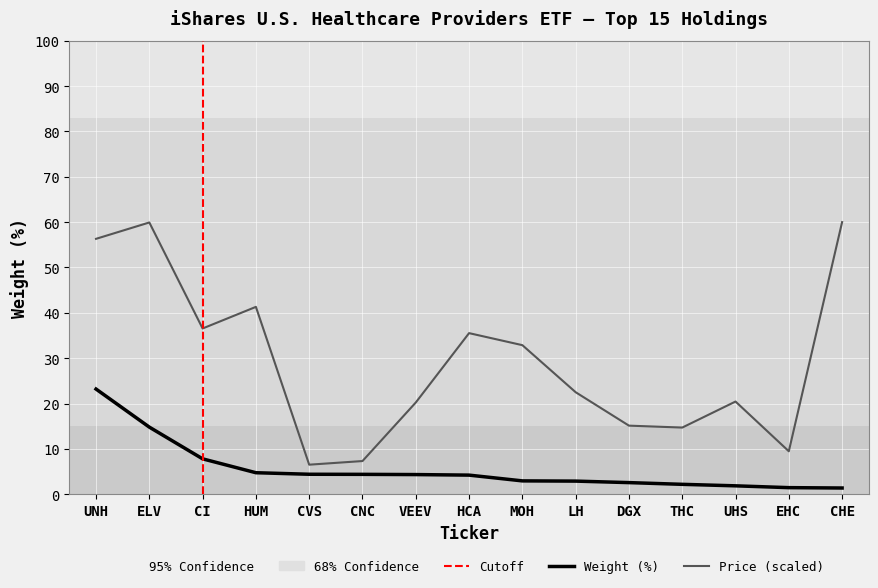

True or false: Price and Weight (%) intersect in this chart.

False